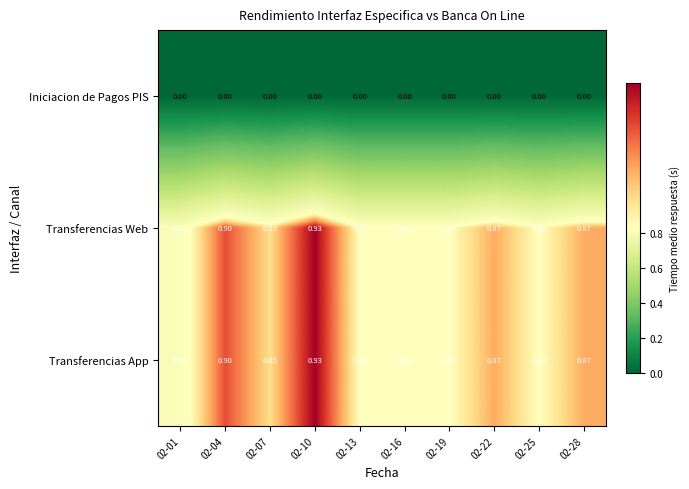

Is the value of Iniciacion de Pagos PIS at 02-13 greater than the value of Transferencias Web at 02-19?

No